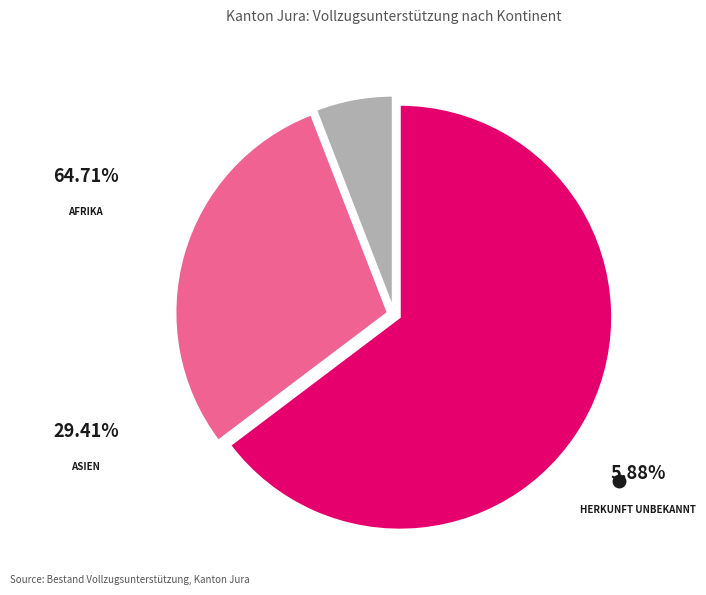

Does any single category account for the majority?

Yes